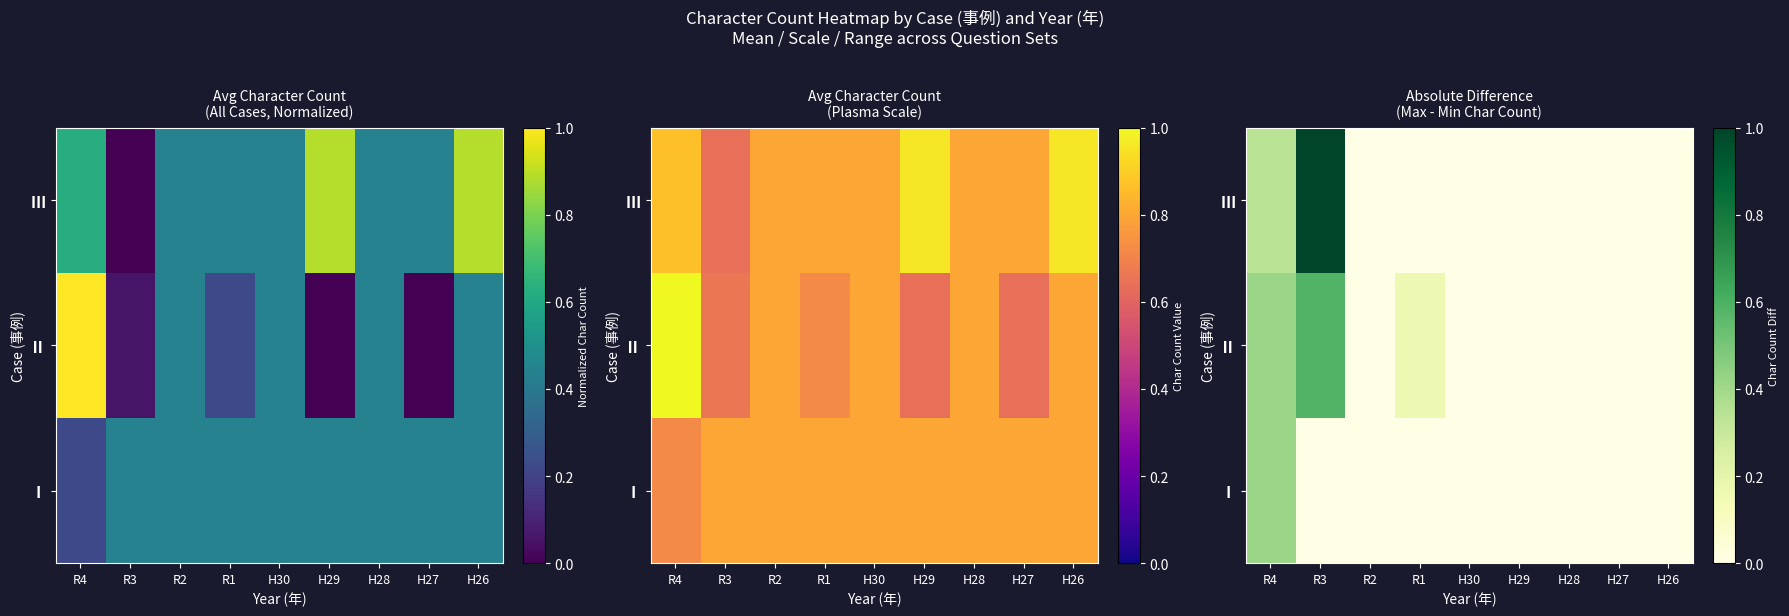

What is the spread (max minus min) of values at R1?

0.2